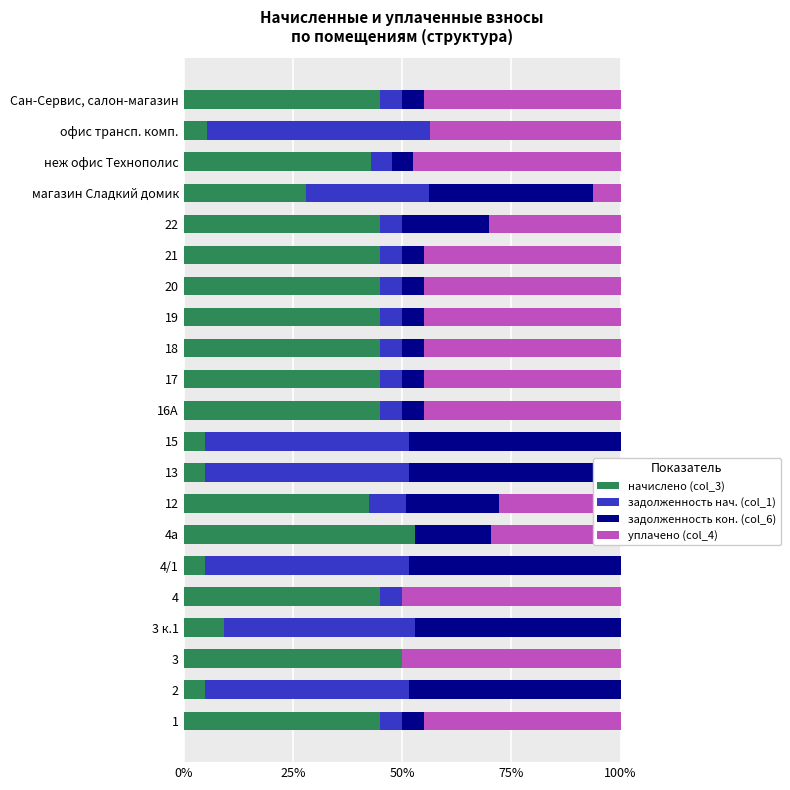

What position from the right is 3 к.1?

18